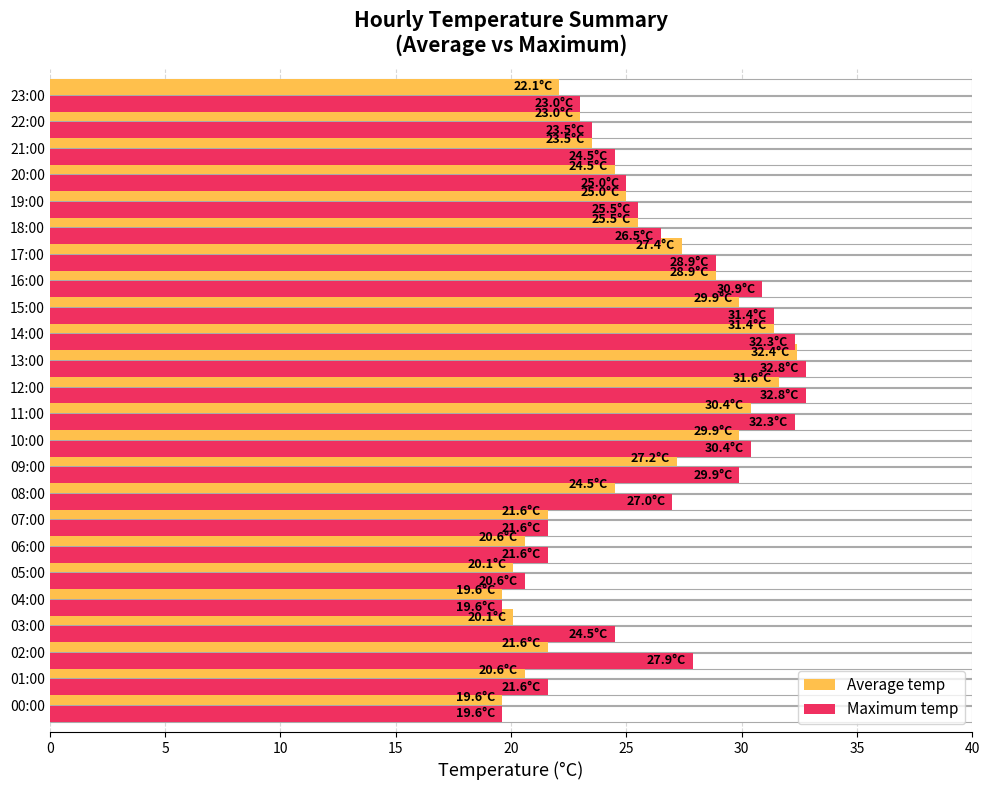

Count the number of data series in this chart.

2